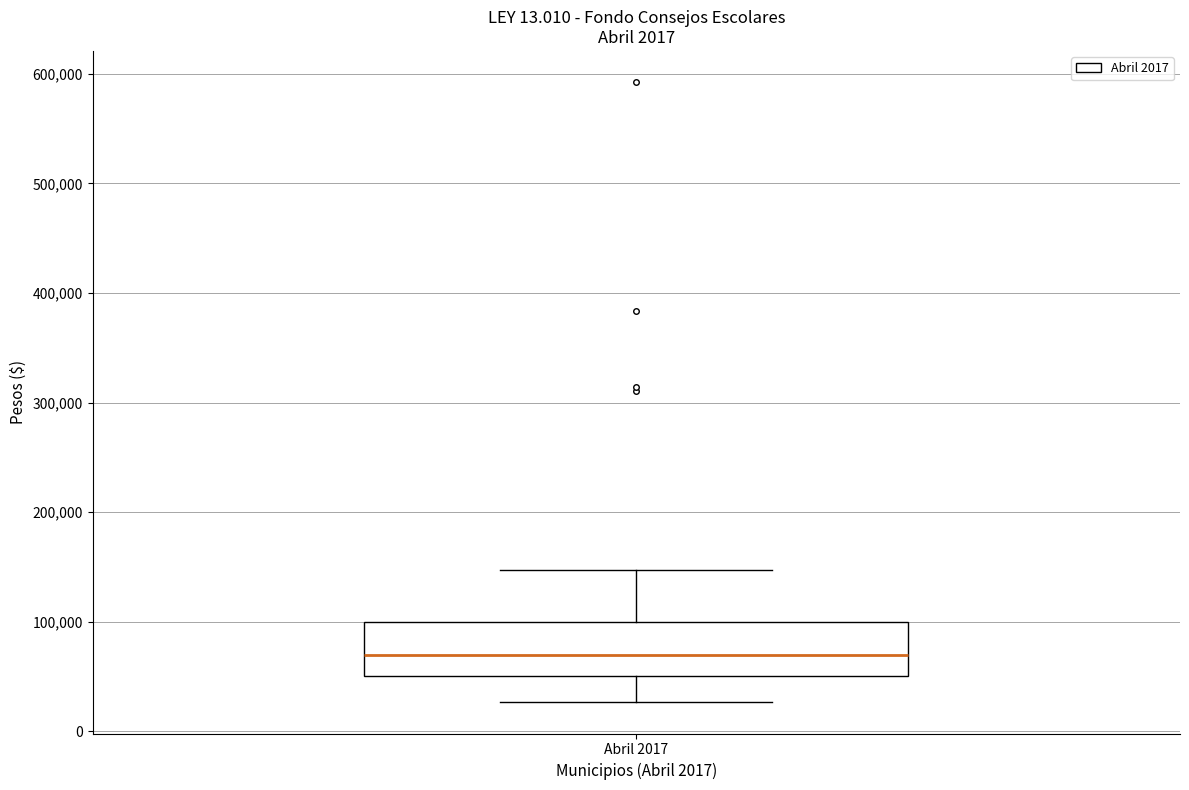

Read this box plot against the y-axis: the position of the median line, the range covered by the box, and the ends of both whiskers. The values are not printed on the chart, so give them approximately, as read against the axis.

median 70000, box 50000 to 100000, whiskers 30000 to 150000